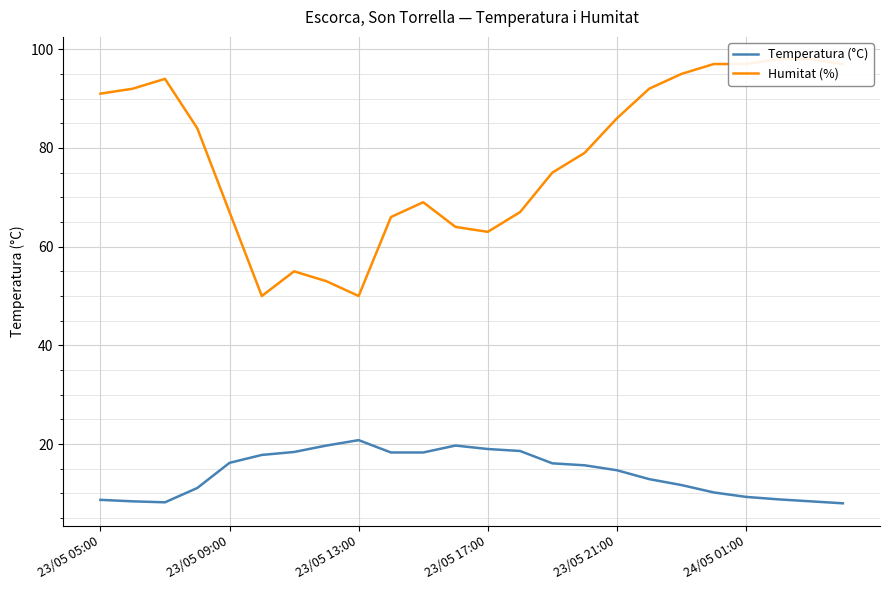

How many data points in Temperatura (°C) are above 15?

12